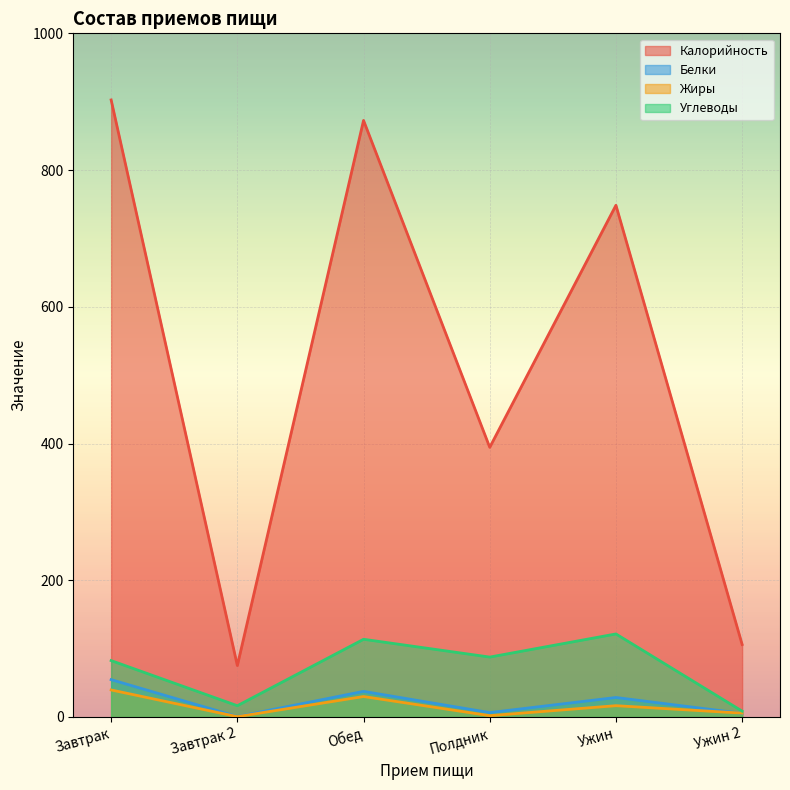

True or false: Калорийность has a value of 1175.7 at Обед.

False